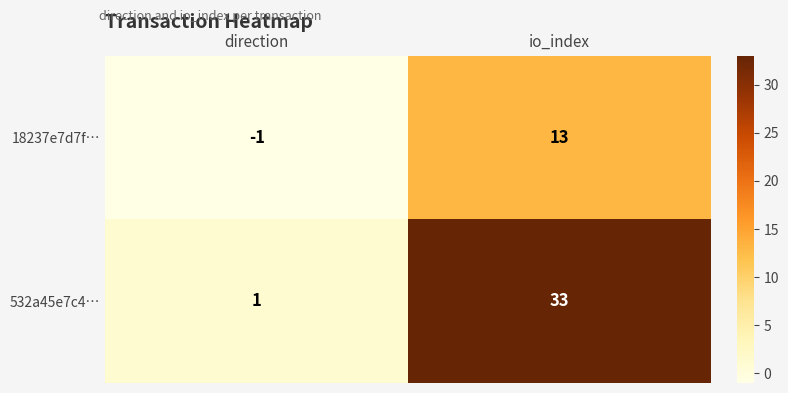

At how many categories does at least one series exceed 10?

1